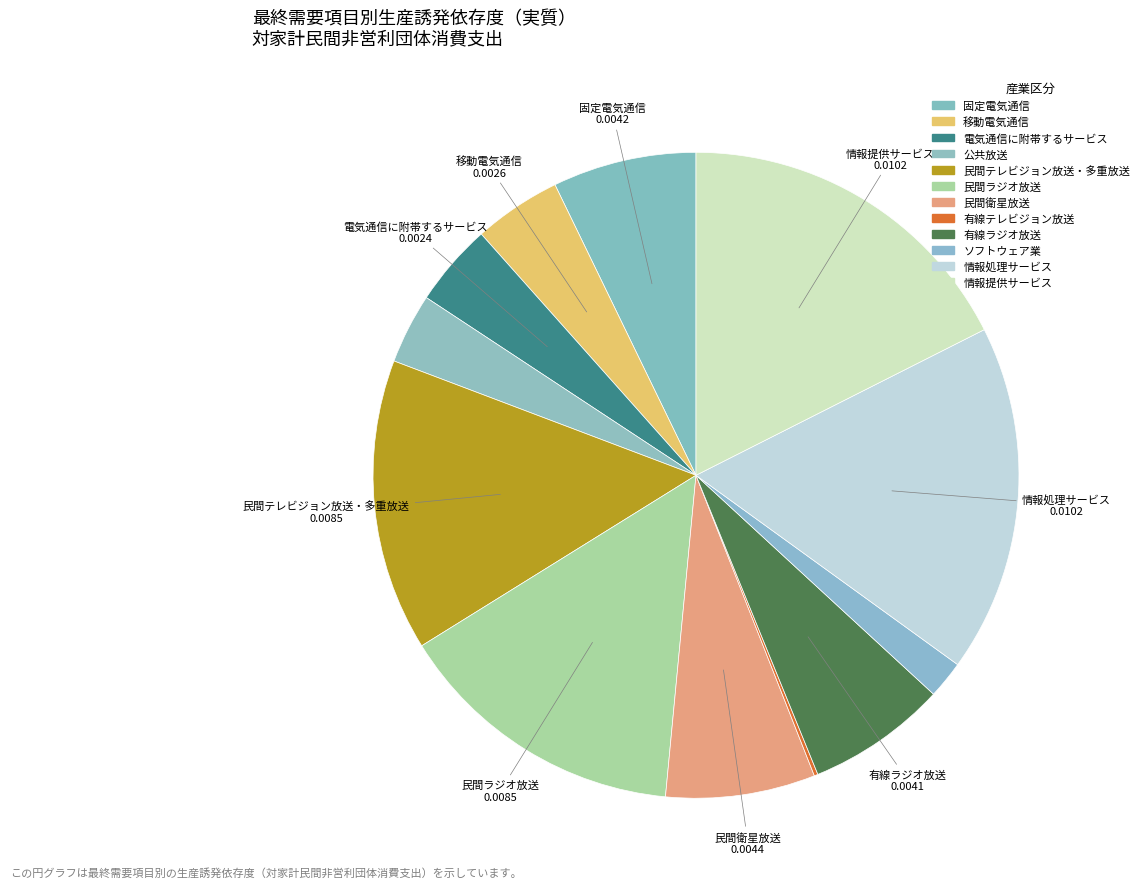

How many slices are in this pie chart?

12